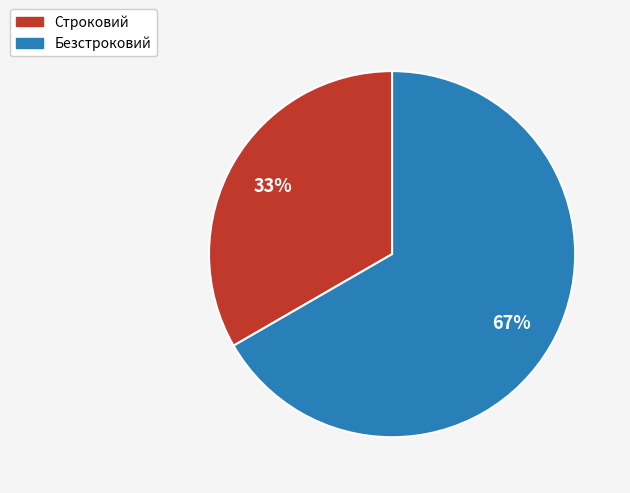

Is the sum of Безстроковий and Строковий greater than half?

Yes